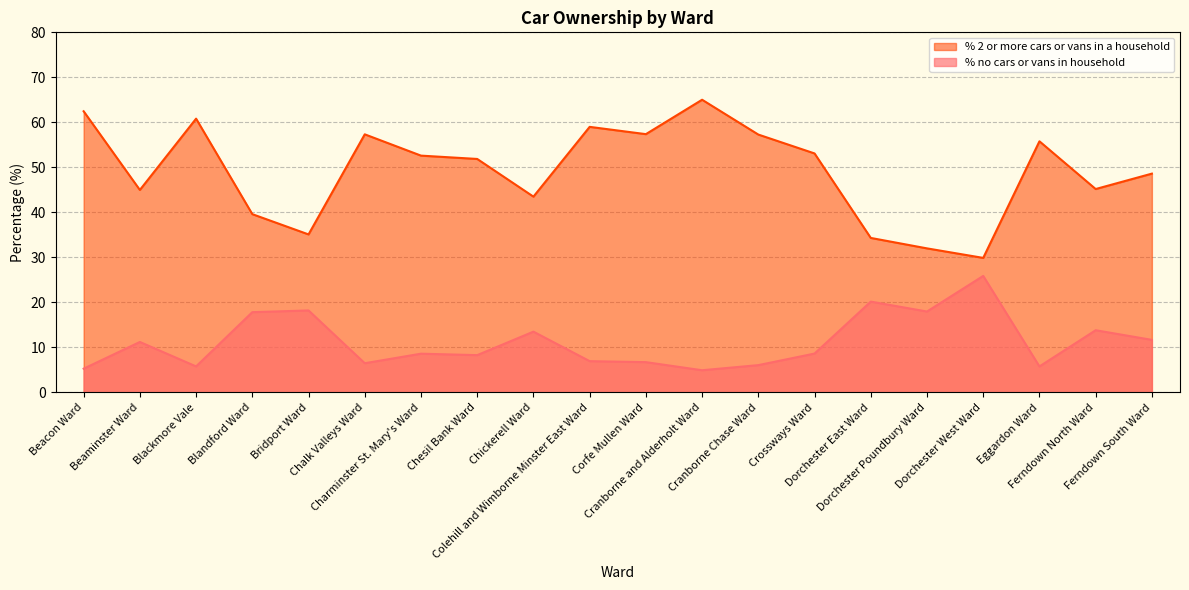

At which label is % no cars or vans in household closest to 15?

Ferndown North Ward